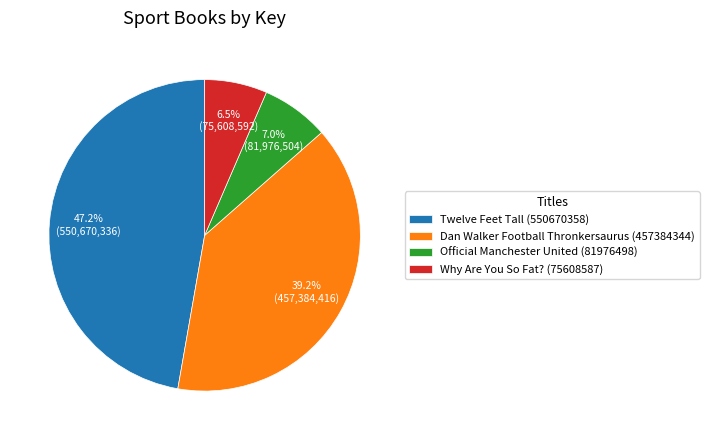

To the nearest percent, what is the combined percentage of Why Are You So Fat? (75608587) and Twelve Feet Tall (550670358)?

54%